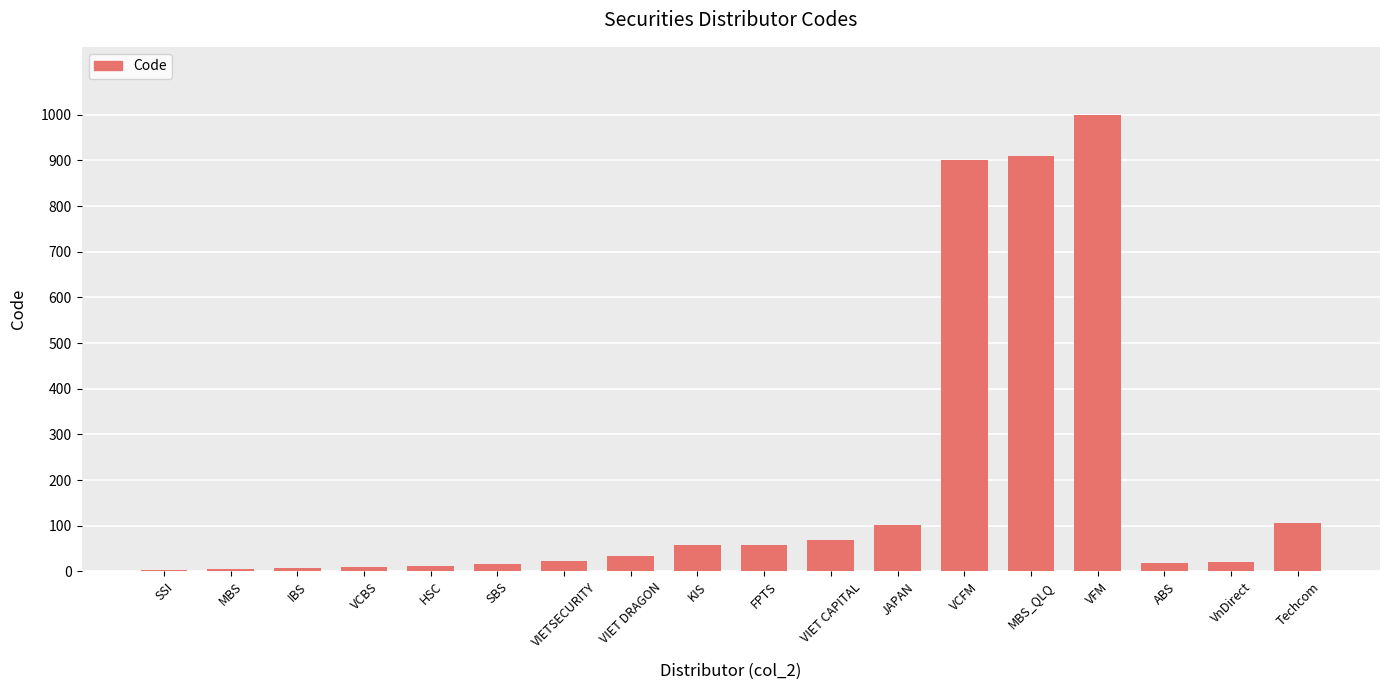

What is the difference between the values at JAPAN and HSC?

90